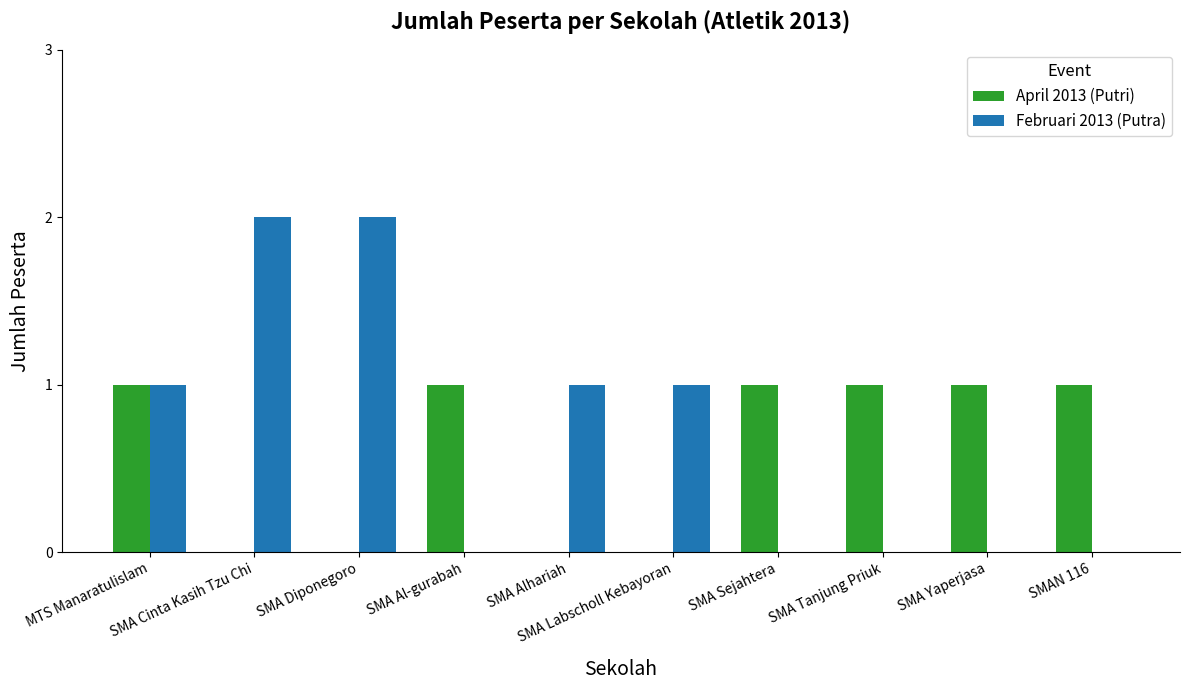

What is the sum of all Februari 2013 (Putra) values?

7